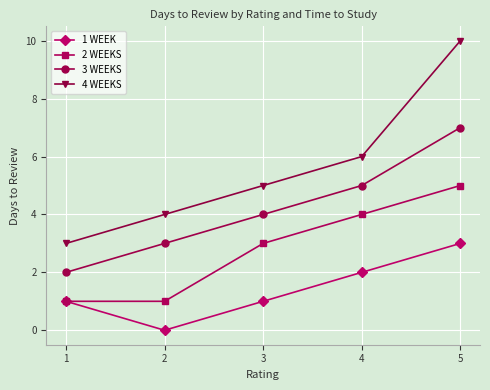

Is the value of 2 WEEKS at 2 greater than the value of 4 WEEKS at 2?

No